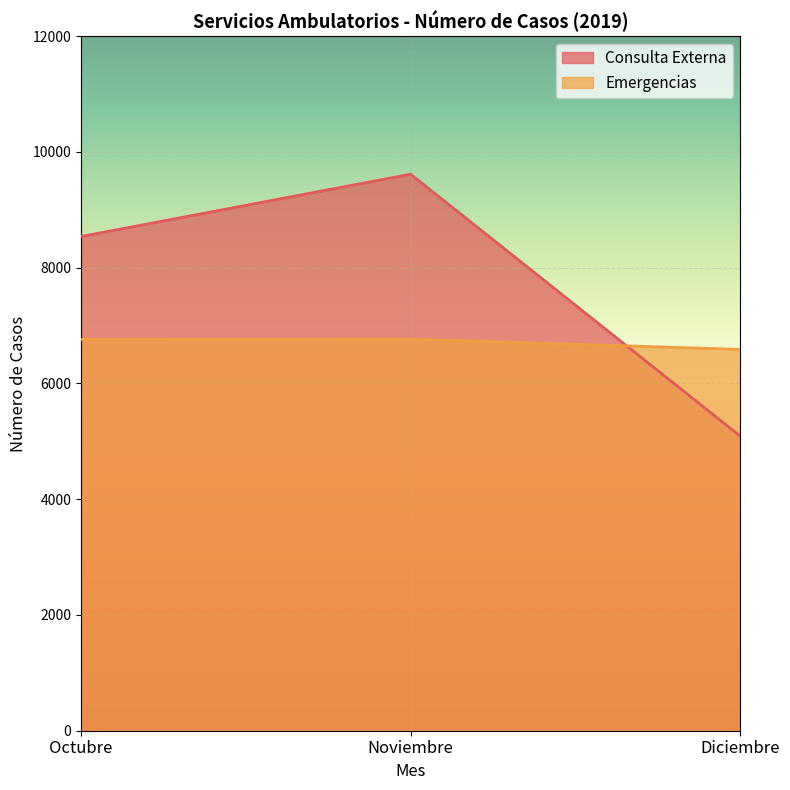

How many data points does each series have?

3